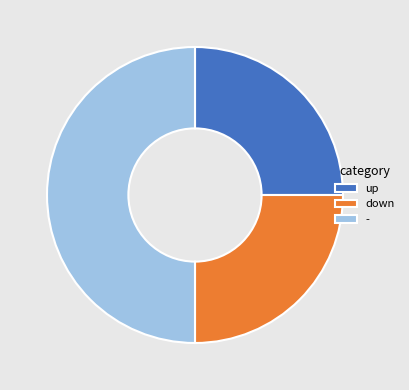

Approximately how many times larger is the value at - compared to down?

2.0